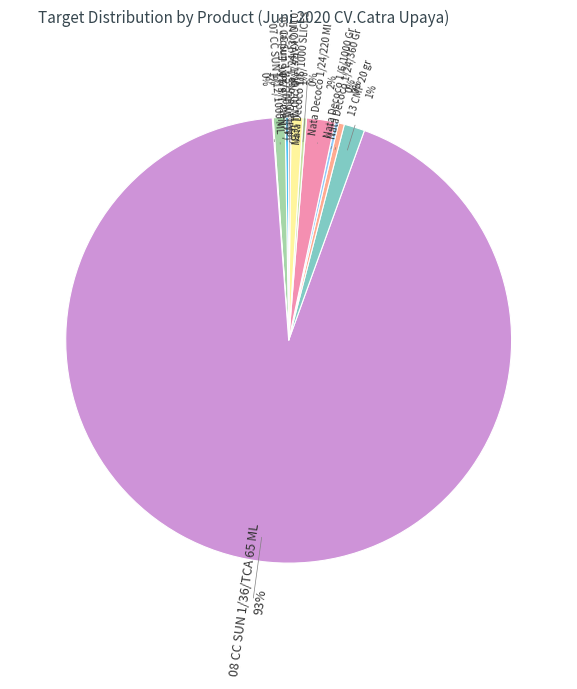

Does any single category account for the majority?

Yes